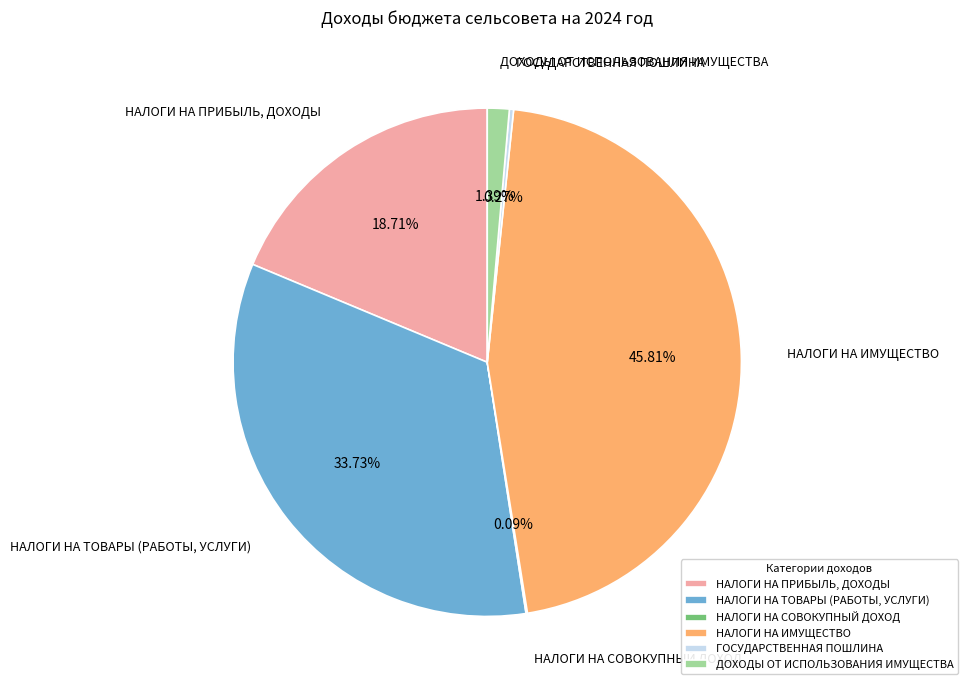

The НАЛОГИ НА ИМУЩЕСТВО slice represents 46% of the pie. True or false?

True